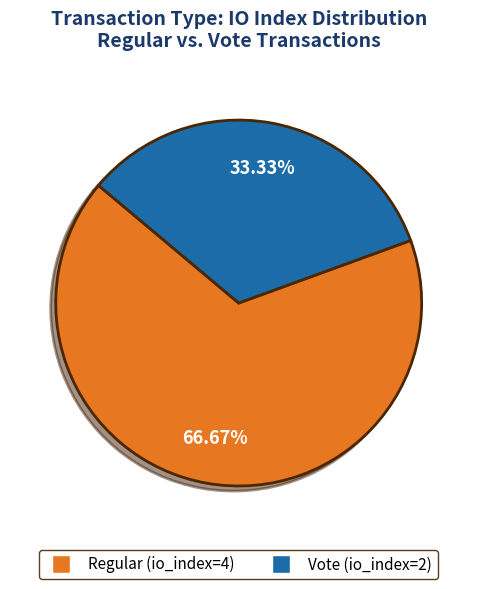

How much of the chart is everything except Regular (io_index=4)?

33.3%